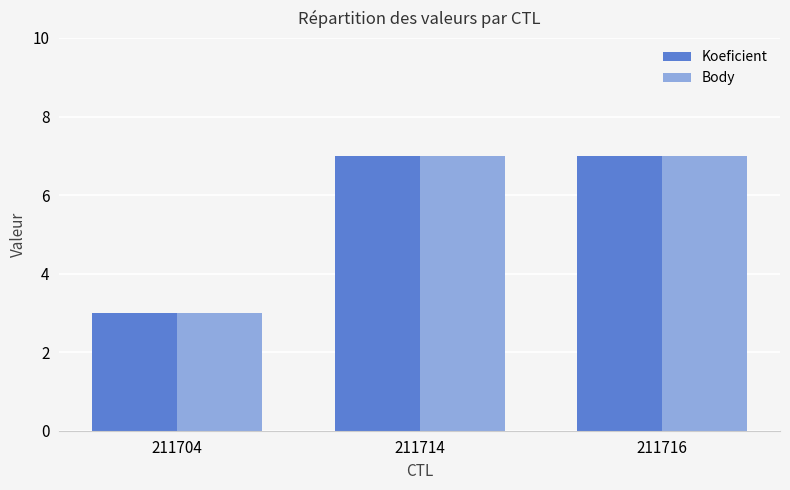

What value does the Body series have at 211714?

7